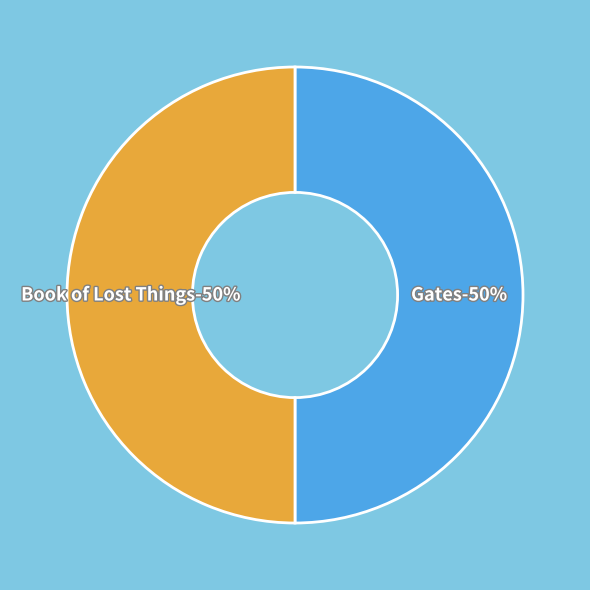

How much of the chart is everything except Book of Lost Things?

50.0%